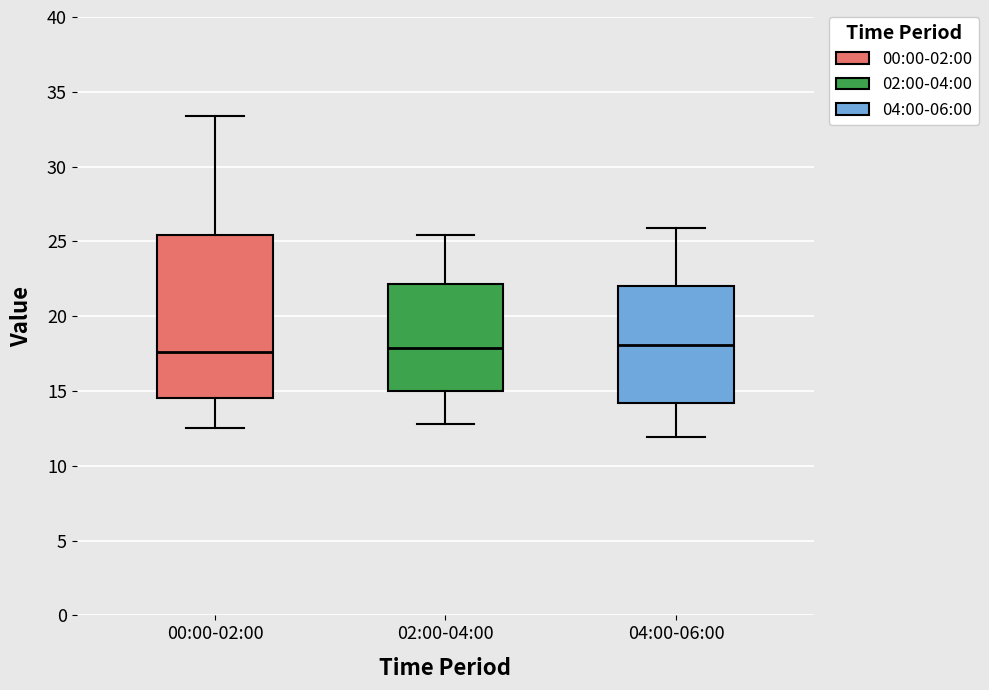

Reading left to right, transcribe this box plot: for each box, give where its median line is, the range the box spans, and where its two whiskers end, as read against the y-axis. The values are not printed on the chart, so give them approximately, as read against the axis.

00:00-02:00: median 17.5, box 14.5 to 25.5, whiskers 12.5 to 33.5
02:00-04:00: median 18.0, box 15.0 to 22.0, whiskers 13.0 to 25.5
04:00-06:00: median 18.0, box 14.0 to 22.0, whiskers 12.0 to 26.0